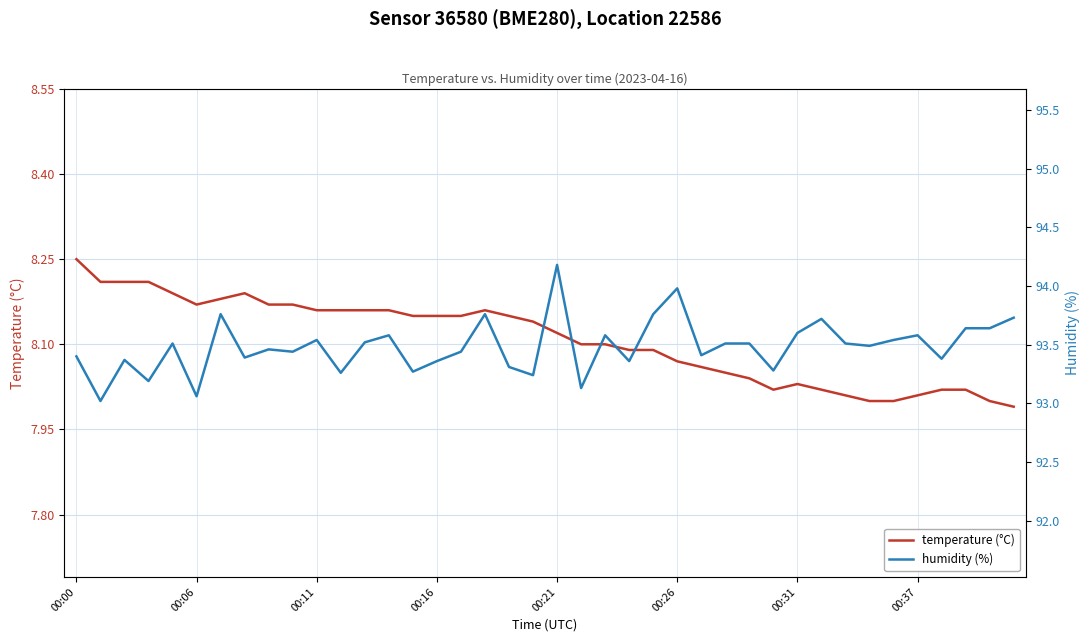

The temperature (°C) series shows 5.1 at 00:11. True or false?

False